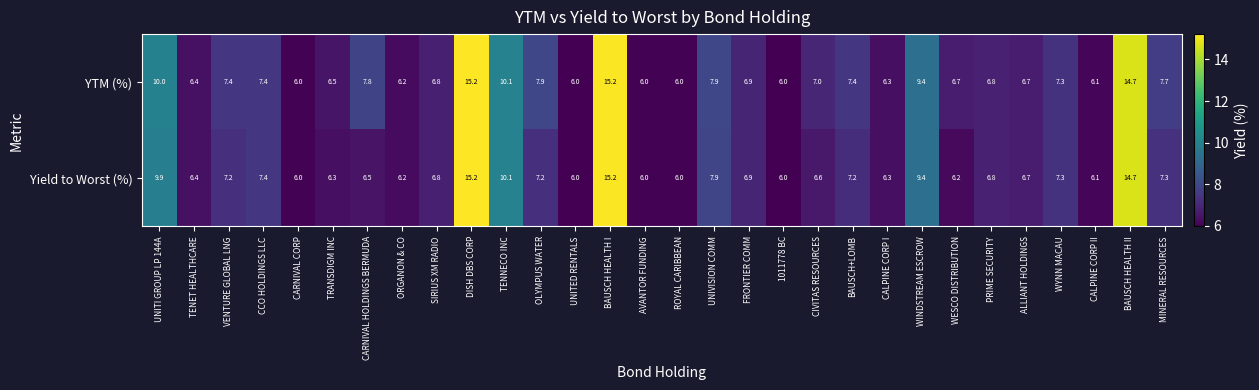

What is the total value across all series at DISH DBS CORP?

30.4